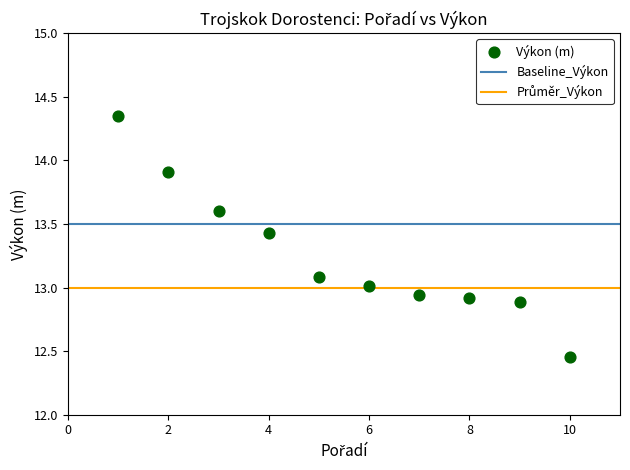

What is the average X value?

5.5